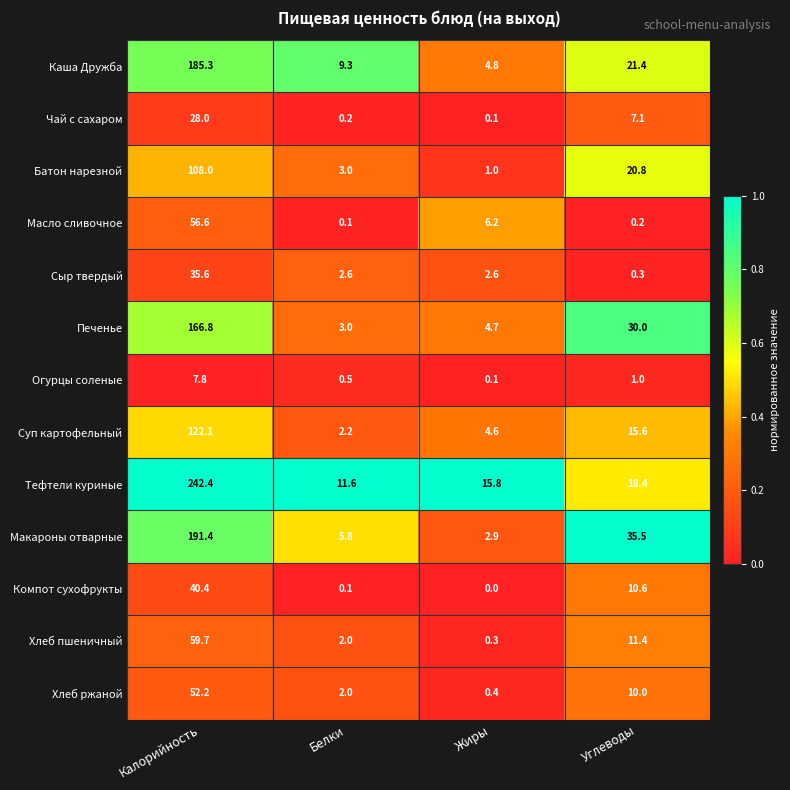

The value of Суп картофельный at Углеводы is 15.6. True or false?

True